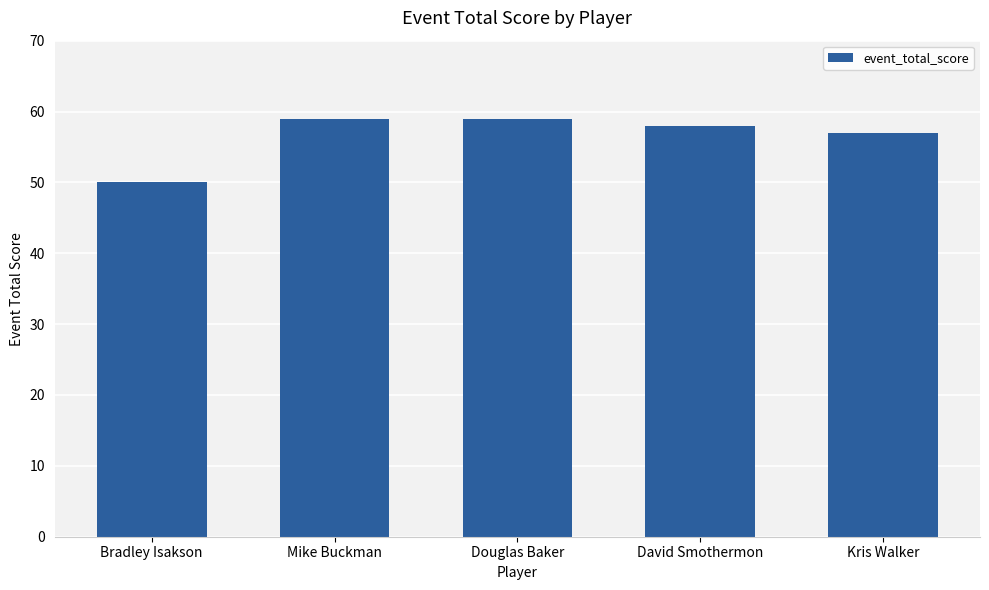

What is the difference between the maximum and minimum values?

9